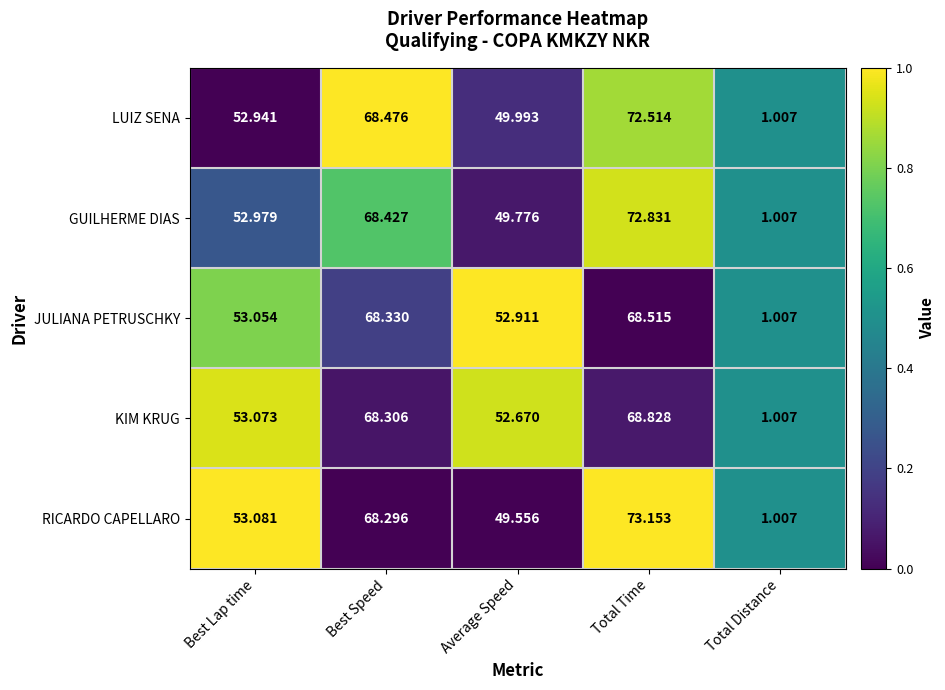

Which category has the highest value in the LUIZ SENA series?

Total Time